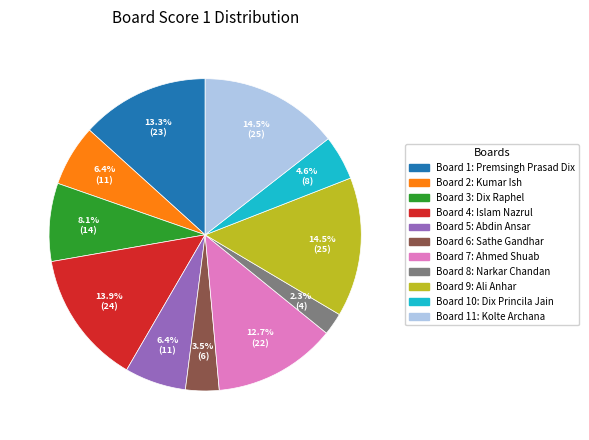

Does any single category account for the majority?

No